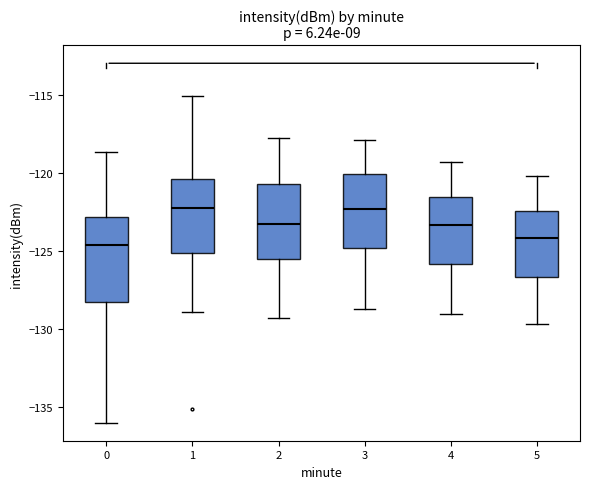

Reading left to right, read every box against the y-axis: the position of its median line, the range the box covers, and the ends of its whiskers. The values are not printed on the chart, so give them approximately, as read against the axis.

0: median -124.5, box -128.5 to -123.0, whiskers -136.0 to -118.5
1: median -122.0, box -125.0 to -120.5, whiskers -129.0 to -115.0
2: median -123.0, box -125.5 to -120.5, whiskers -129.5 to -118.0
3: median -122.5, box -125.0 to -120.0, whiskers -128.5 to -118.0
4: median -123.5, box -126.0 to -121.5, whiskers -129.0 to -119.5
5: median -124.0, box -126.5 to -122.5, whiskers -129.5 to -120.0